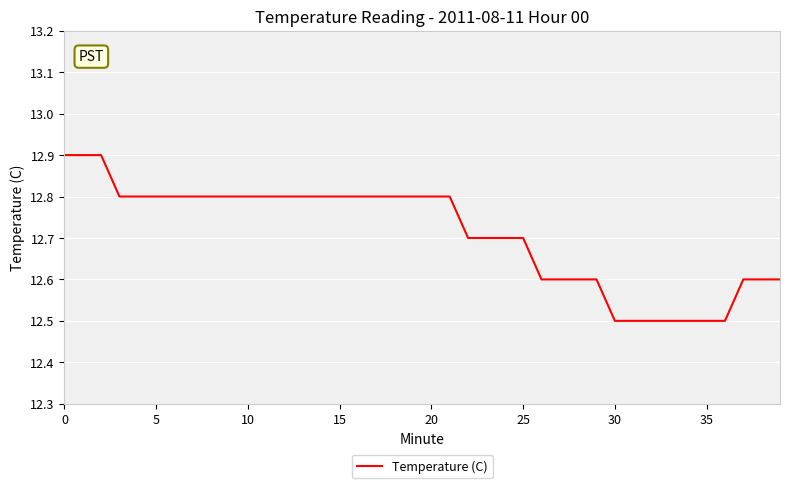

How many distinct data groups are displayed?

1